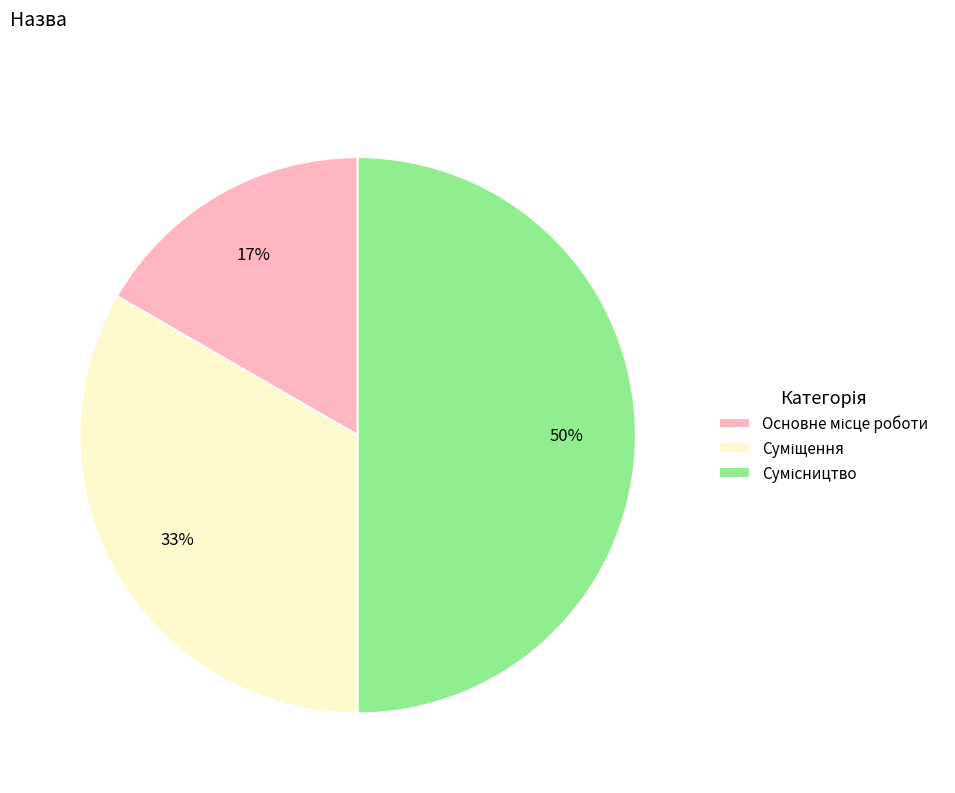

To the nearest percent, what is the average slice percentage?

33%